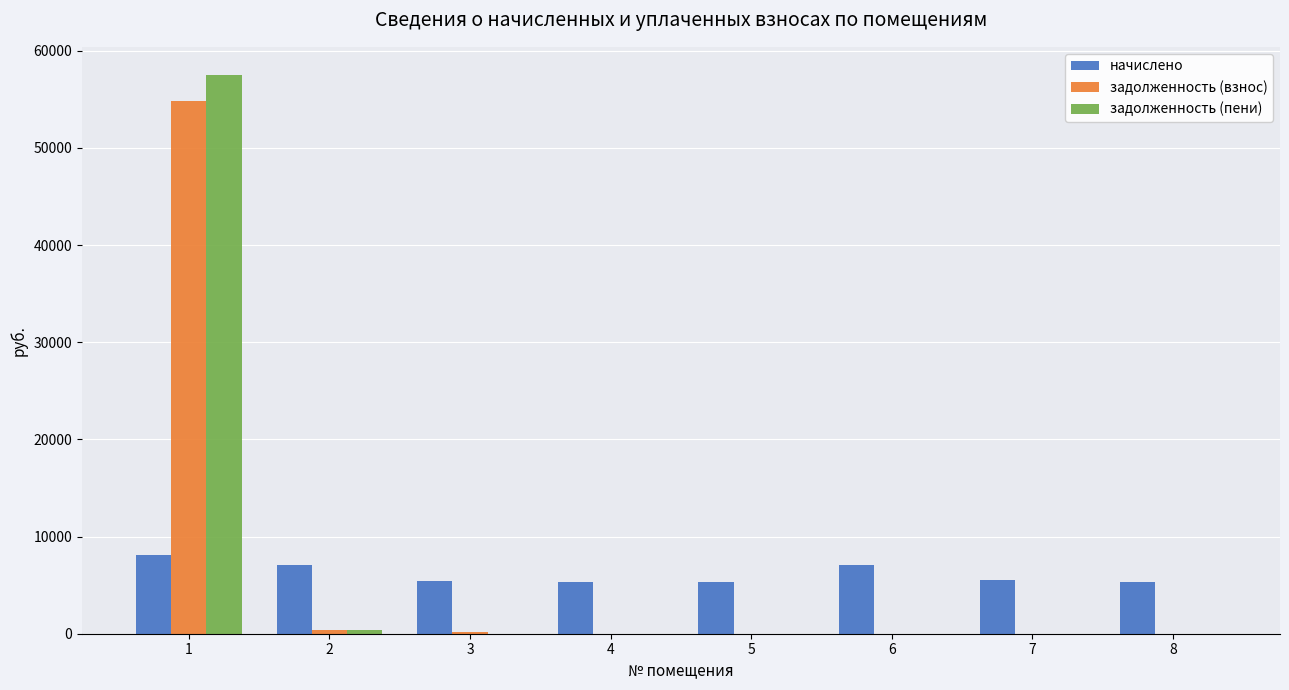

The задолженность (пени) series shows 0.0 at 3. True or false?

True